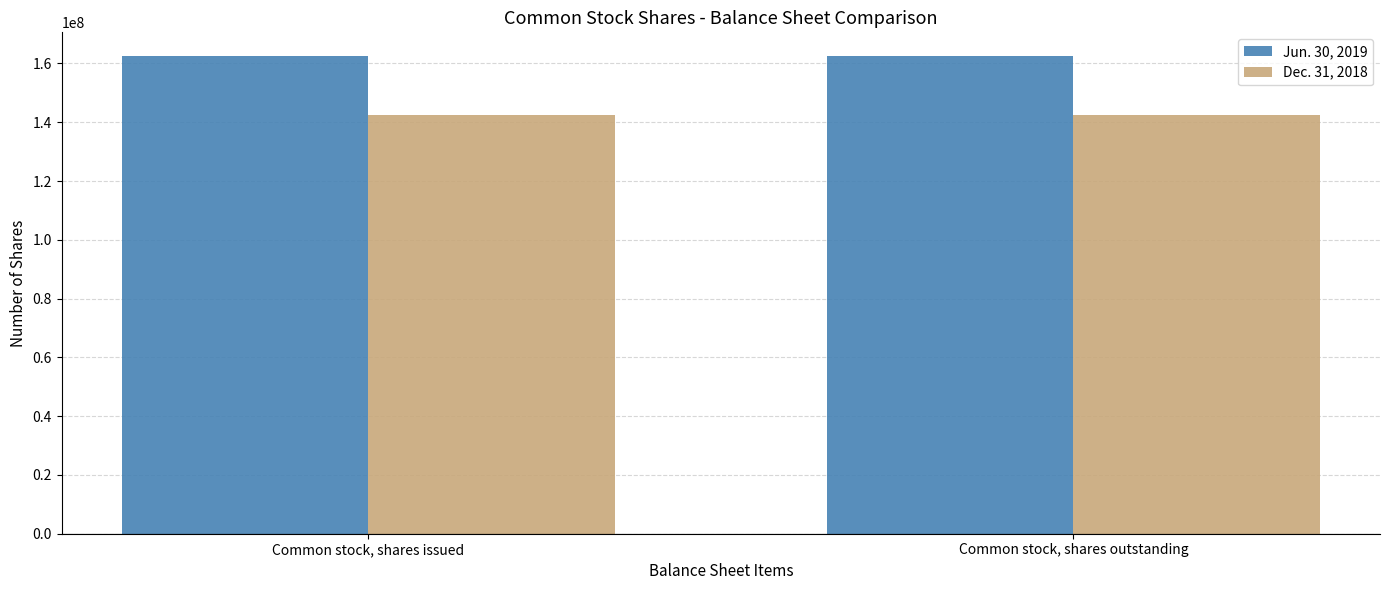

Reading left to right, extract all data points from this chart.

Jun. 30, 2019: Common stock, shares issued=162477963	Common stock, shares outstanding=162477963
Dec. 31, 2018: Common stock, shares issued=142379770	Common stock, shares outstanding=142379770